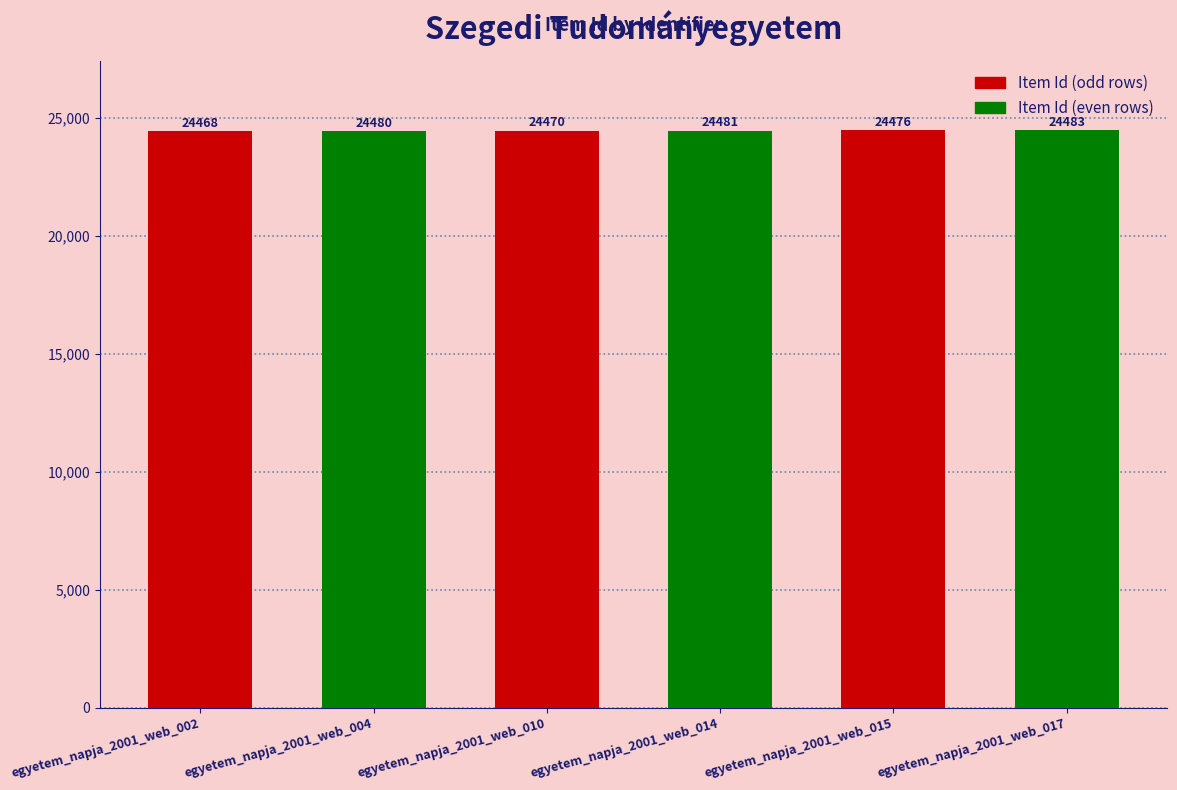

What is the difference between the highest and lowest values at egyetem_napja_2001_web_010?

4